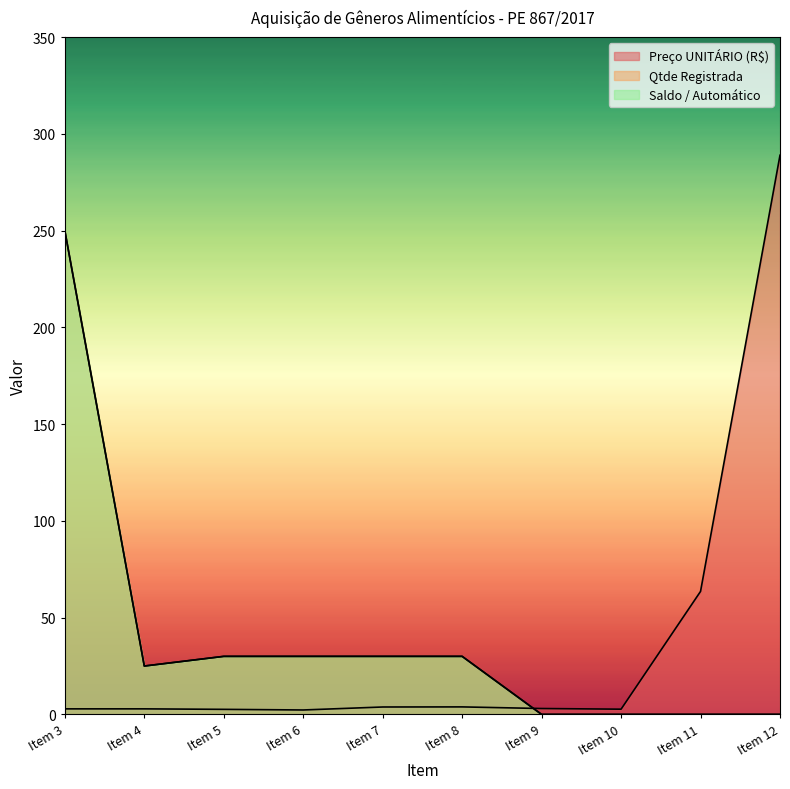

Reading left to right, list all the values displayed in this chart.

Preço UNITÁRIO (R$): 2.9	2.9	2.6	2.3	3.8	3.9	3.0	2.7	63.6	289.0
Qtde Registrada: 250.0	25.0	30.0	30.0	30.0	30.0	0.0	0.0	0.0	0.0
Saldo / Automático: 250.0	25.0	30.0	30.0	30.0	30.0	0.0	0.0	0.0	0.0